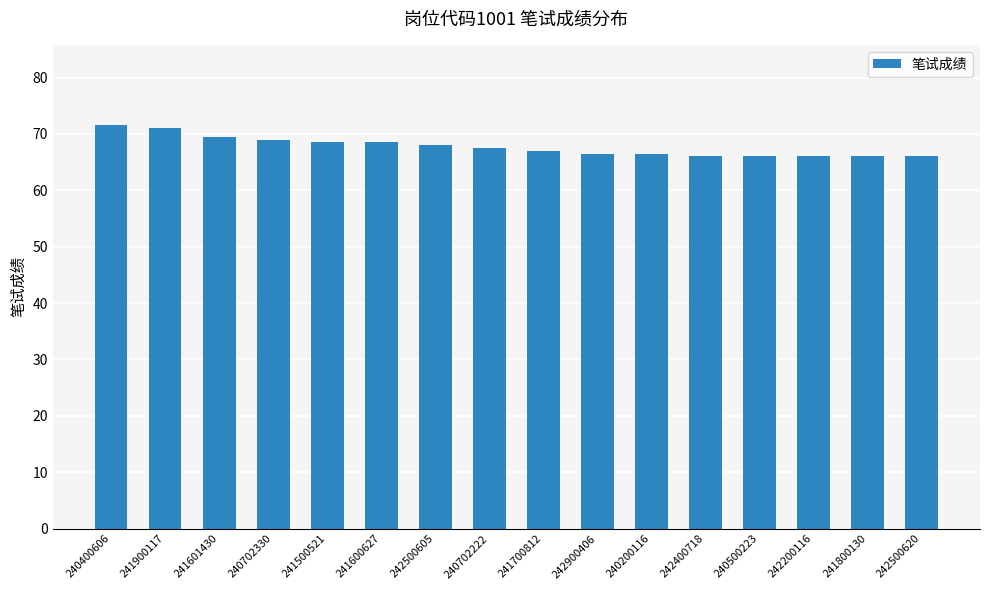

The chart shows a value of 66.0 at 242200116. True or false?

True